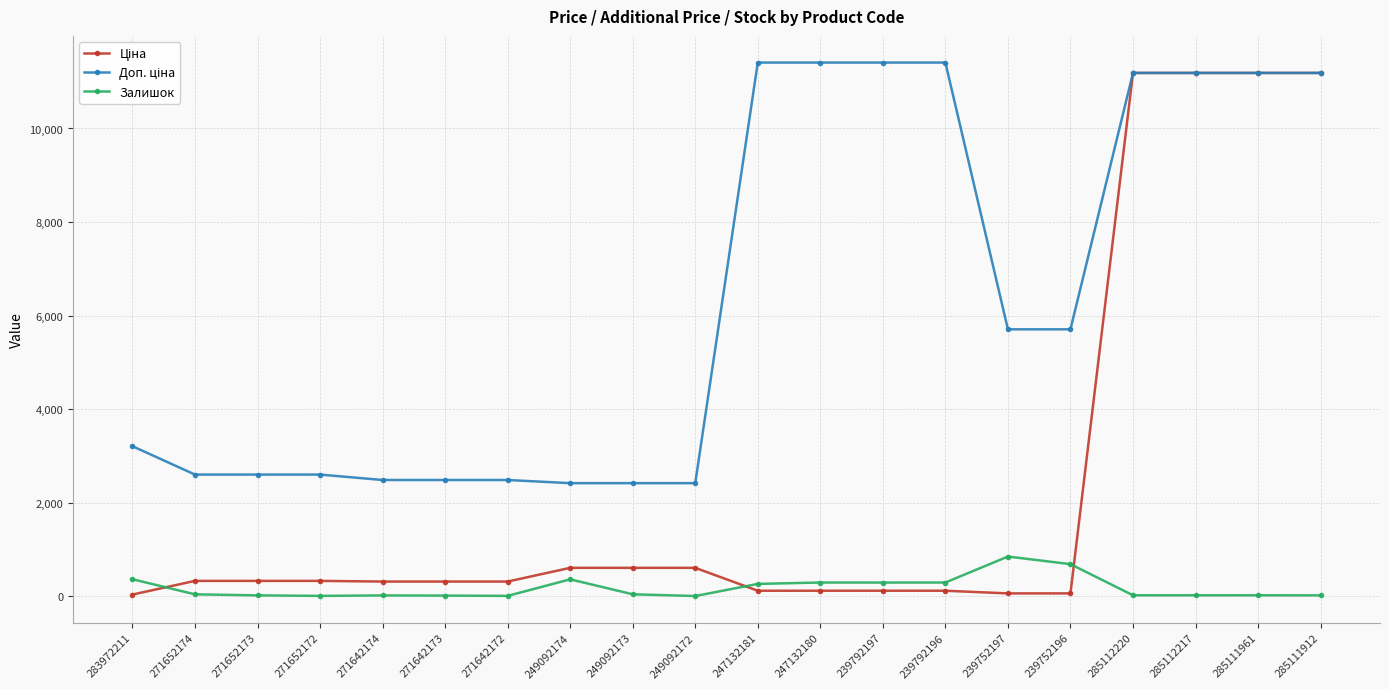

What is the label of the 15th point from the right?

271642173